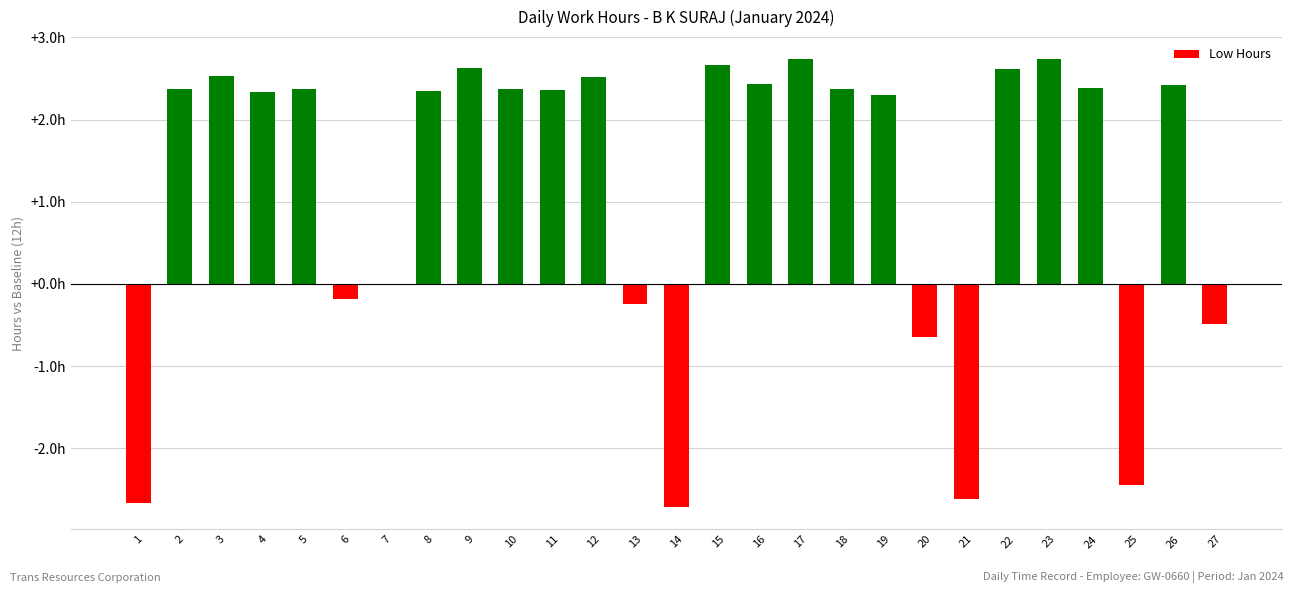

How many categories are shown in the chart?

27